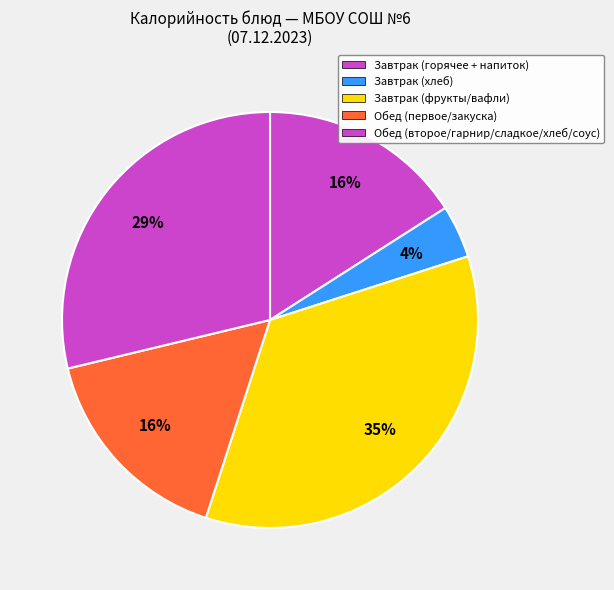

How many segments does this pie chart have?

5